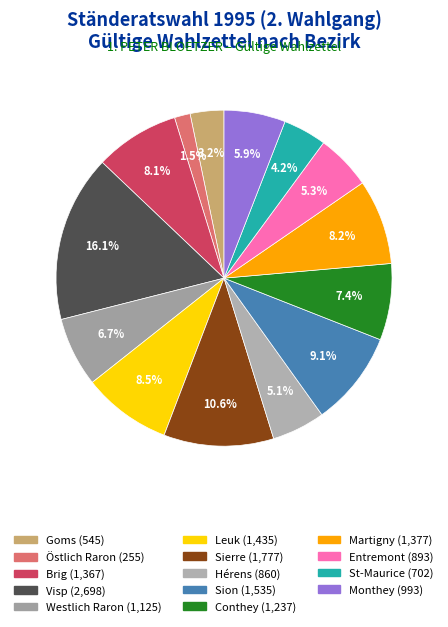

To the nearest percent, what is the average slice percentage?

7%